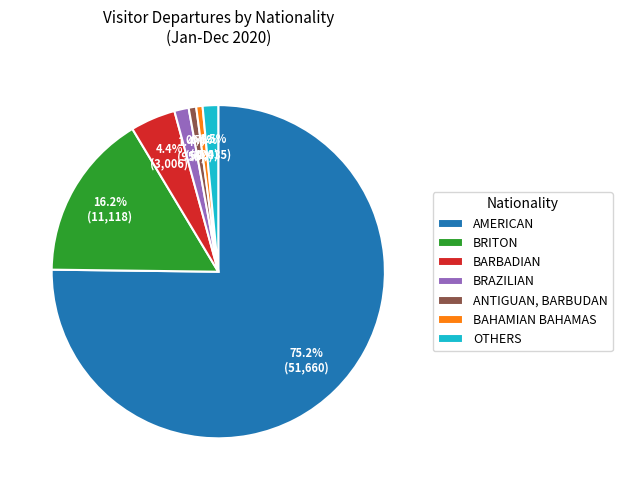

Is it true that BRAZILIAN is 11% of the pie?

False